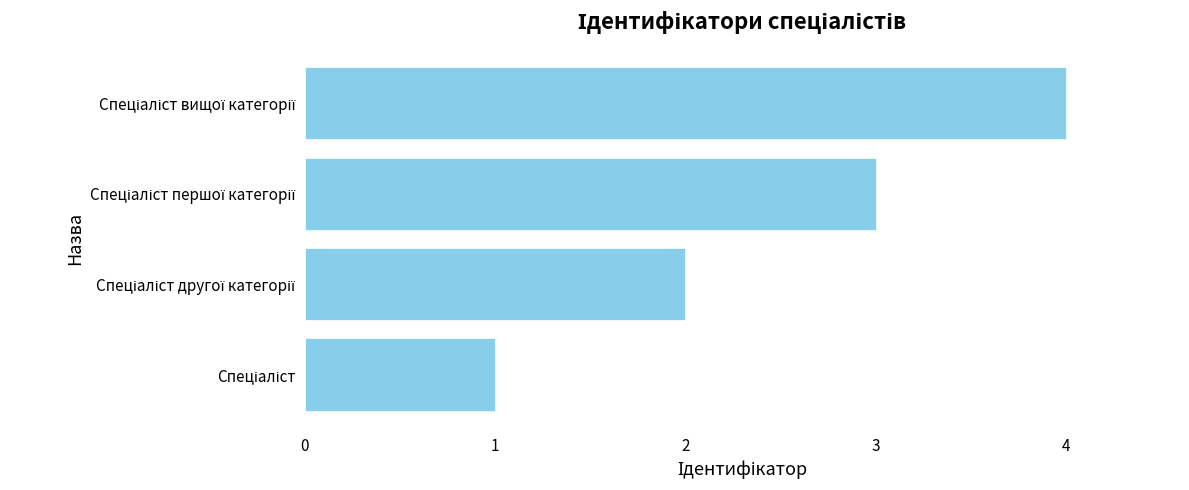

What is the difference between the maximum and minimum values?

3